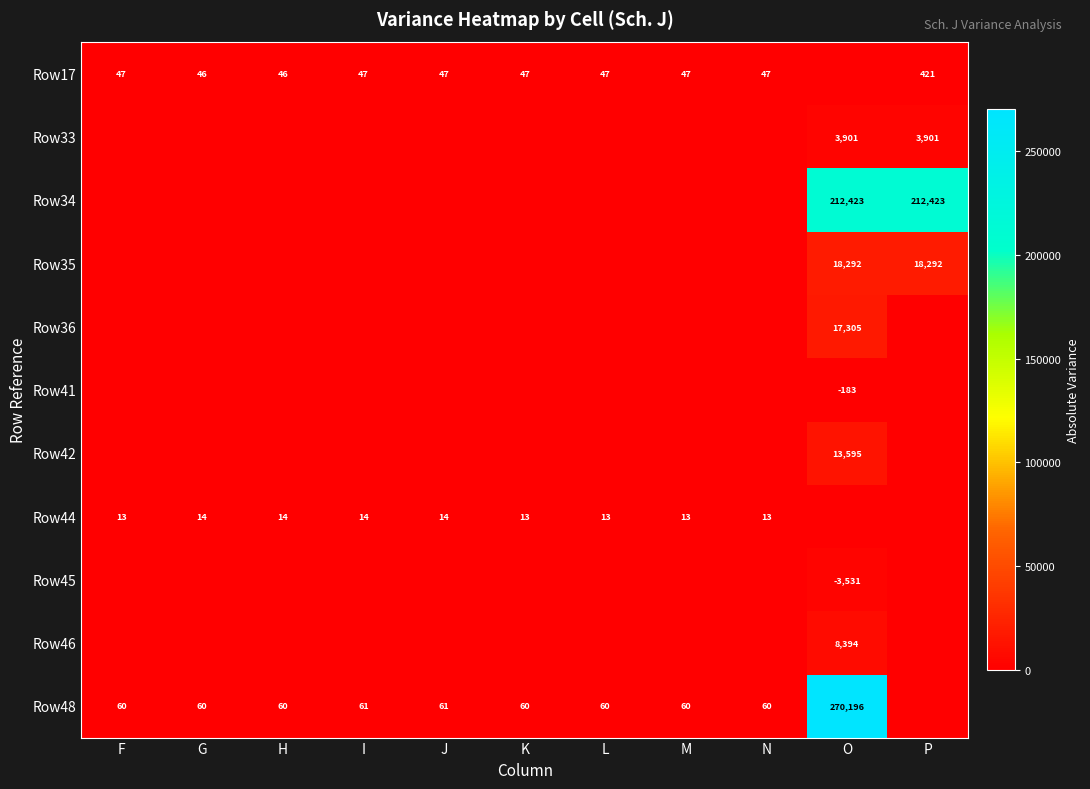

Which series has the largest range (max minus min)?

Row48